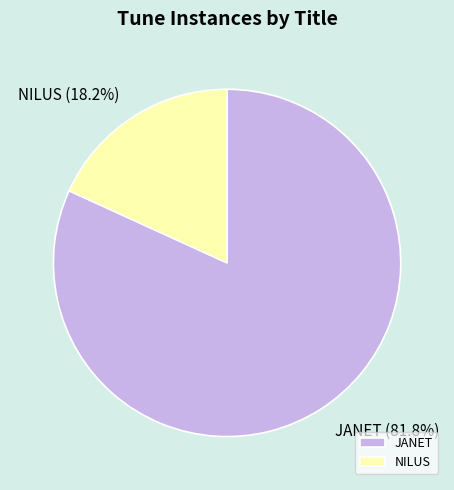

How many slices are in this pie chart?

2